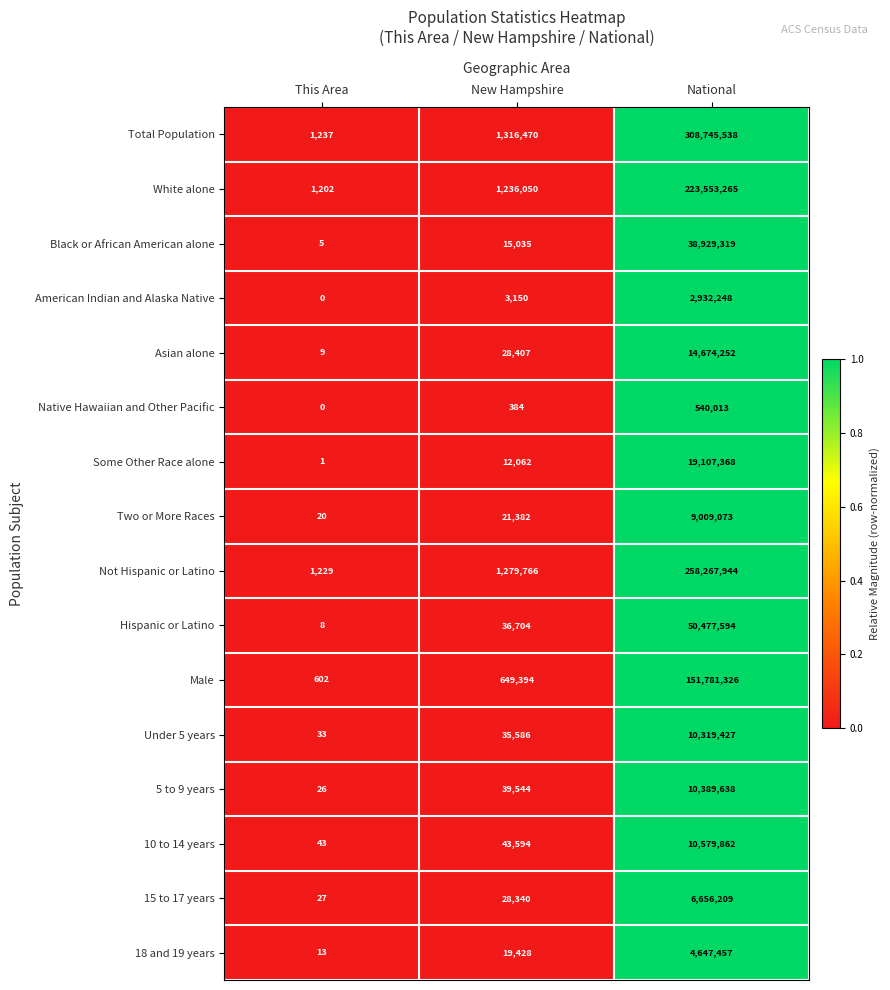

At which category is the sum across all series the highest?

National